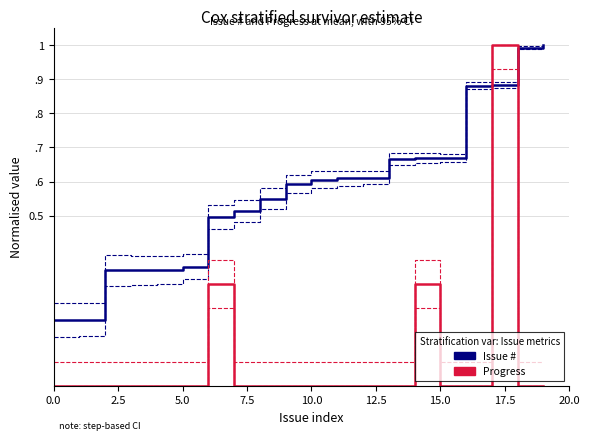

How many lines are shown in the chart?

2